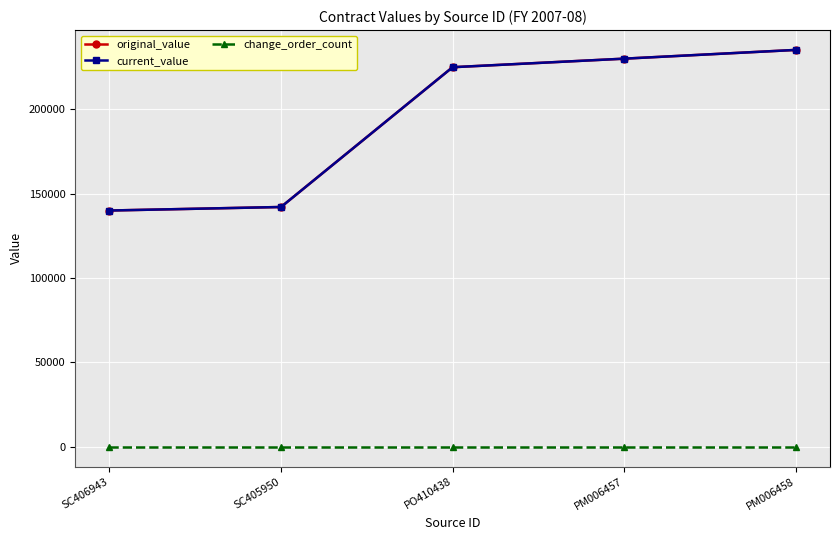

List the labels in order of current_value value, largest first.

PM006458, PM006457, PO410438, SC405950, SC406943